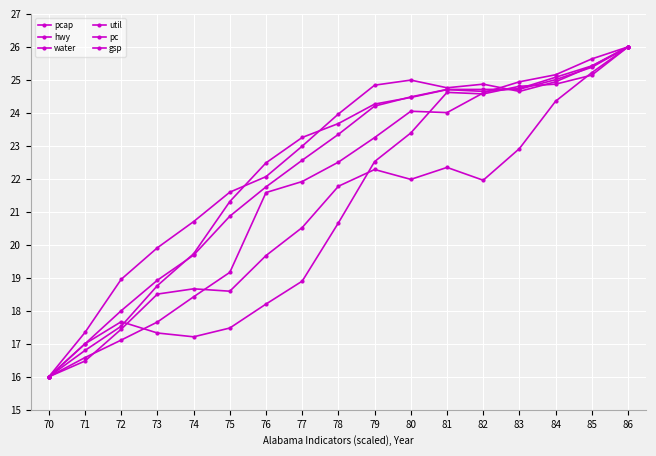

Is the value of gsp at 82 greater than the value of util at 81?

No